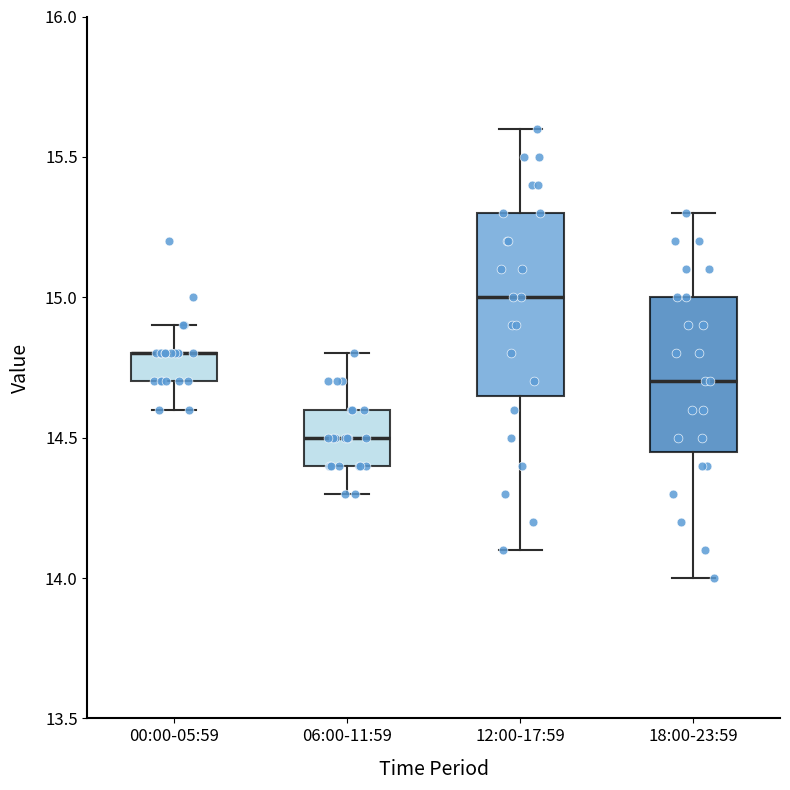

Comparing the boxes themselves (not the whiskers), which one is the tallest?

12:00-17:59